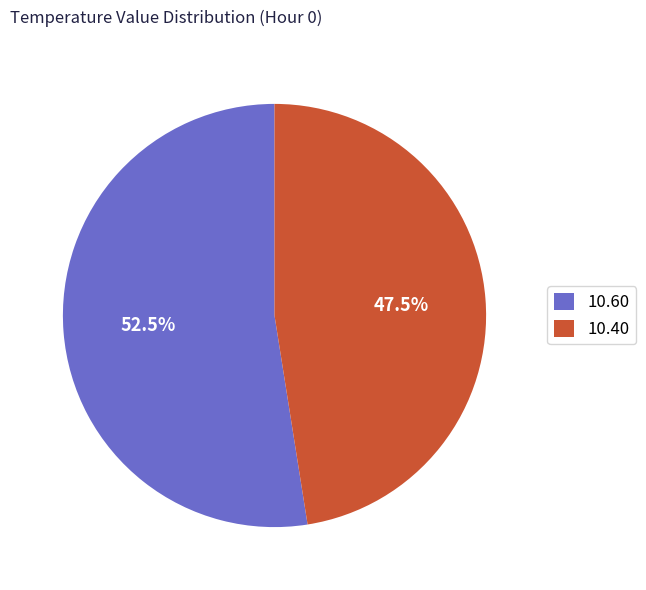

What is the ratio of the value at 10.40 to the value at 10.60?

0.9